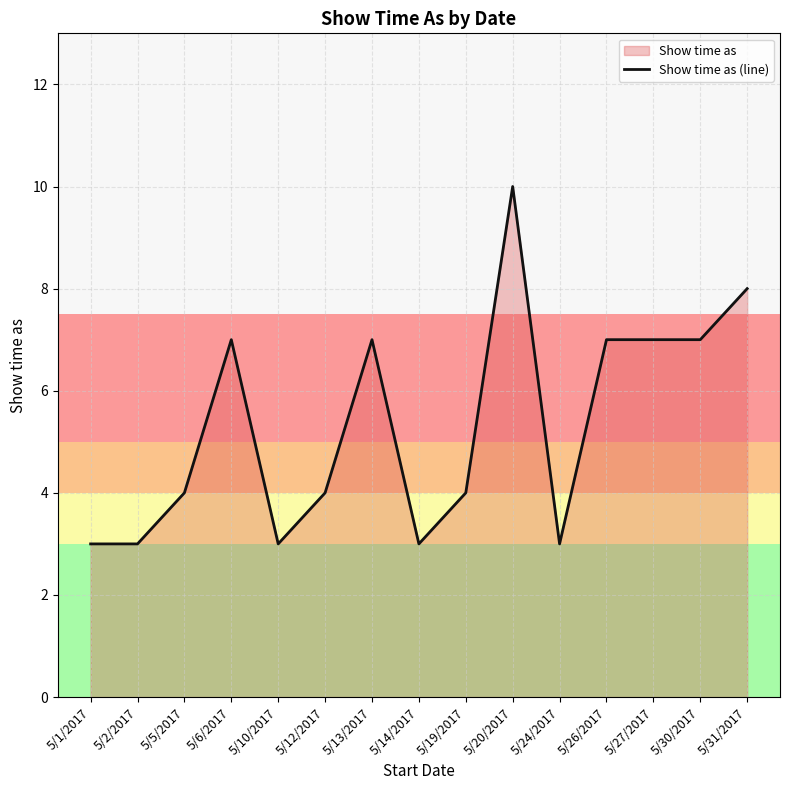

Rank the categories by value from highest to lowest.

5/20/2017, 5/31/2017, 5/6/2017, 5/13/2017, 5/26/2017, 5/27/2017, 5/30/2017, 5/5/2017, 5/12/2017, 5/19/2017, 5/1/2017, 5/2/2017, 5/10/2017, 5/14/2017, 5/24/2017